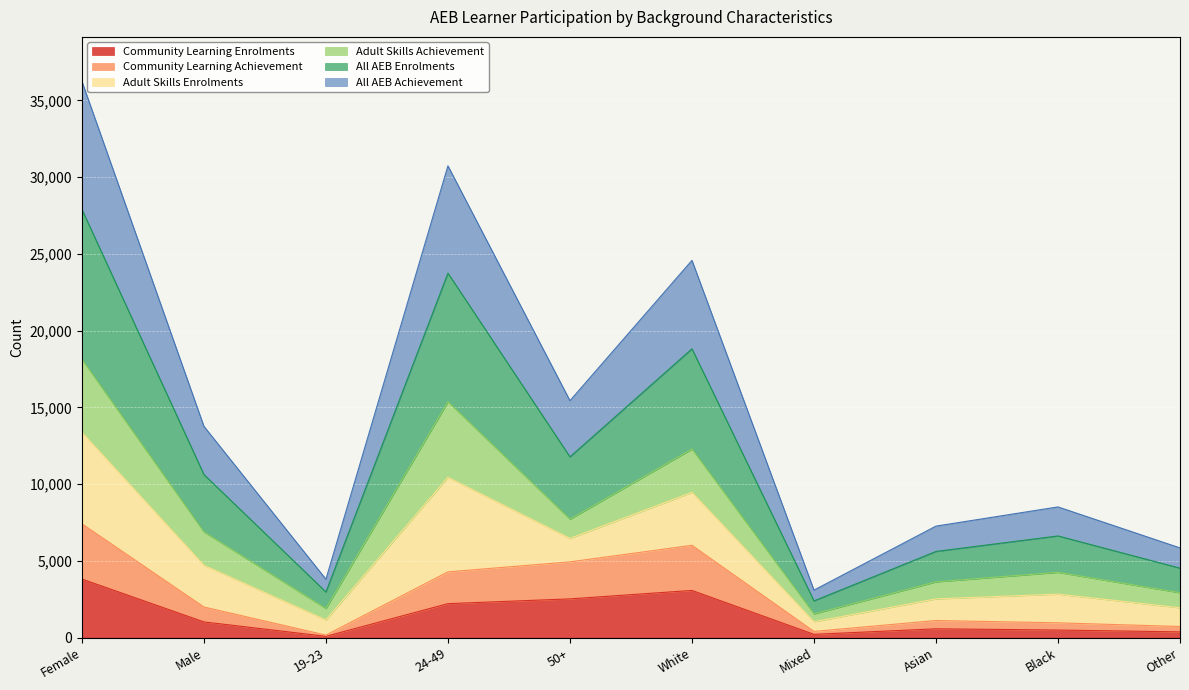

At which label does All AEB Enrolments reach its peak?

Female